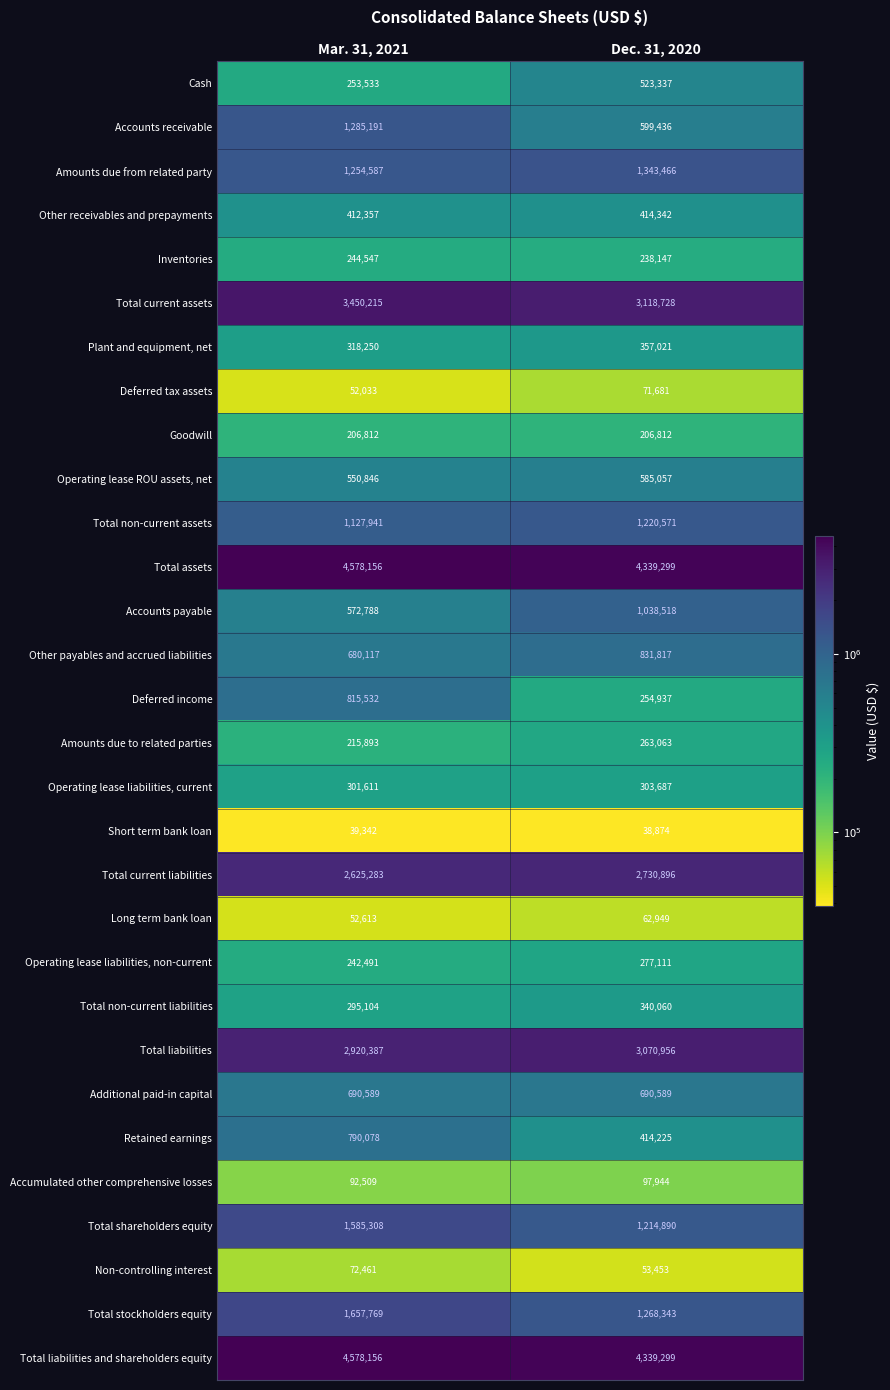

At which label does Non-controlling interest reach its peak?

Mar. 31, 2021